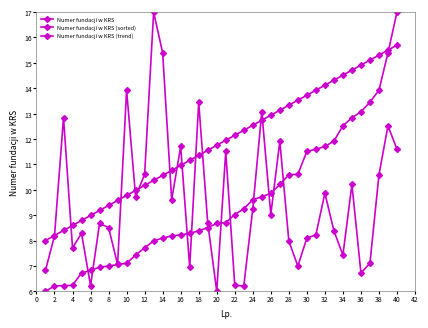

How many lines are shown in the chart?

3